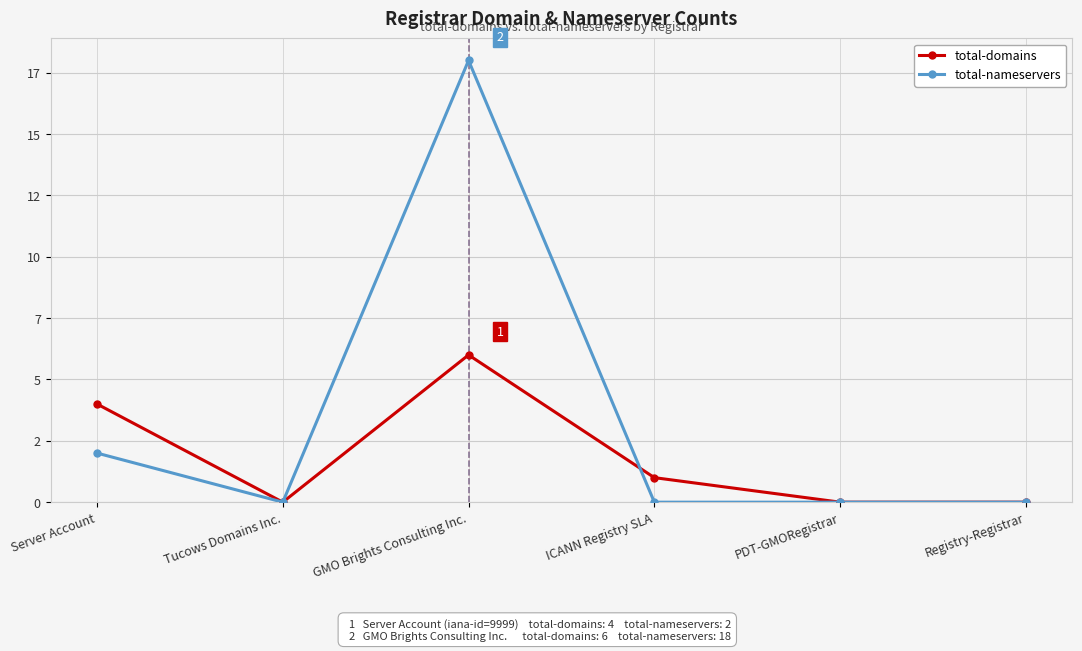

What is the difference between the maximum and second lowest values in the total-domains series?

6